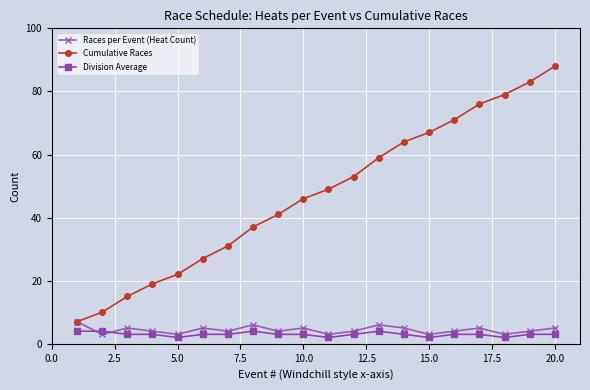

What is the maximum value for Division Average?

4